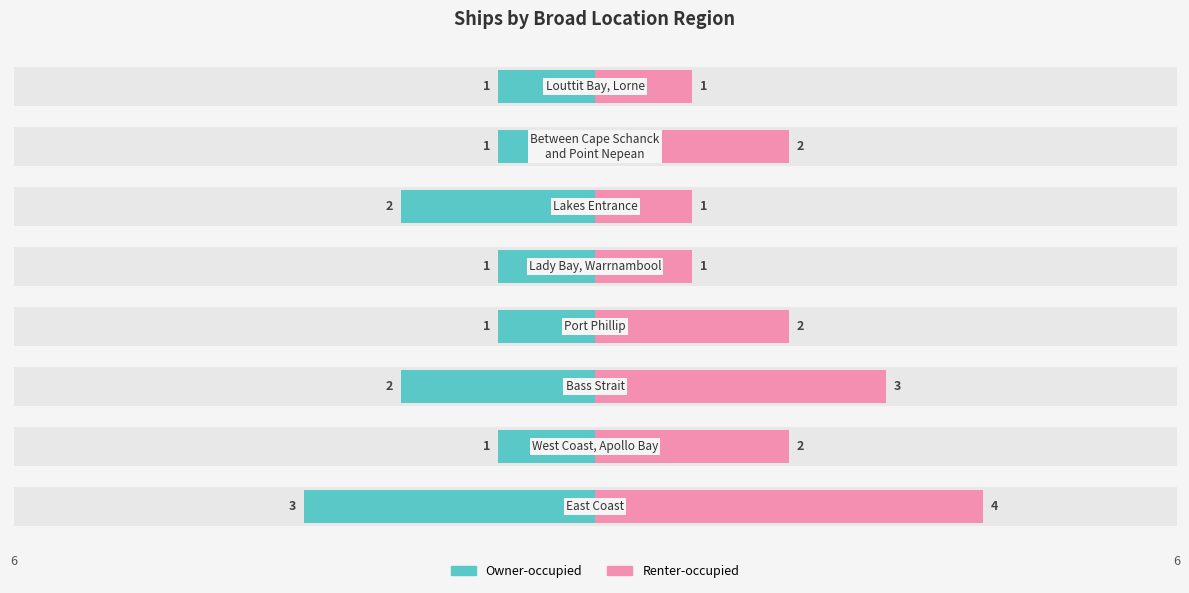

What is the sum of the Renter-occupied values at 4 and 1?

3